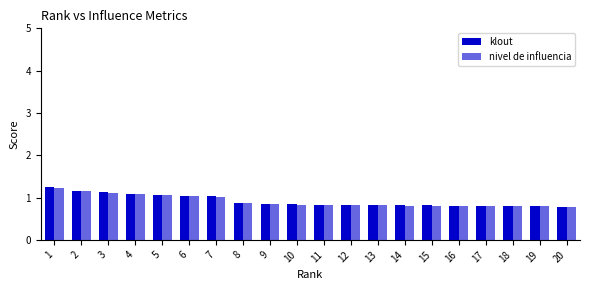

How many series are shown in this chart?

2